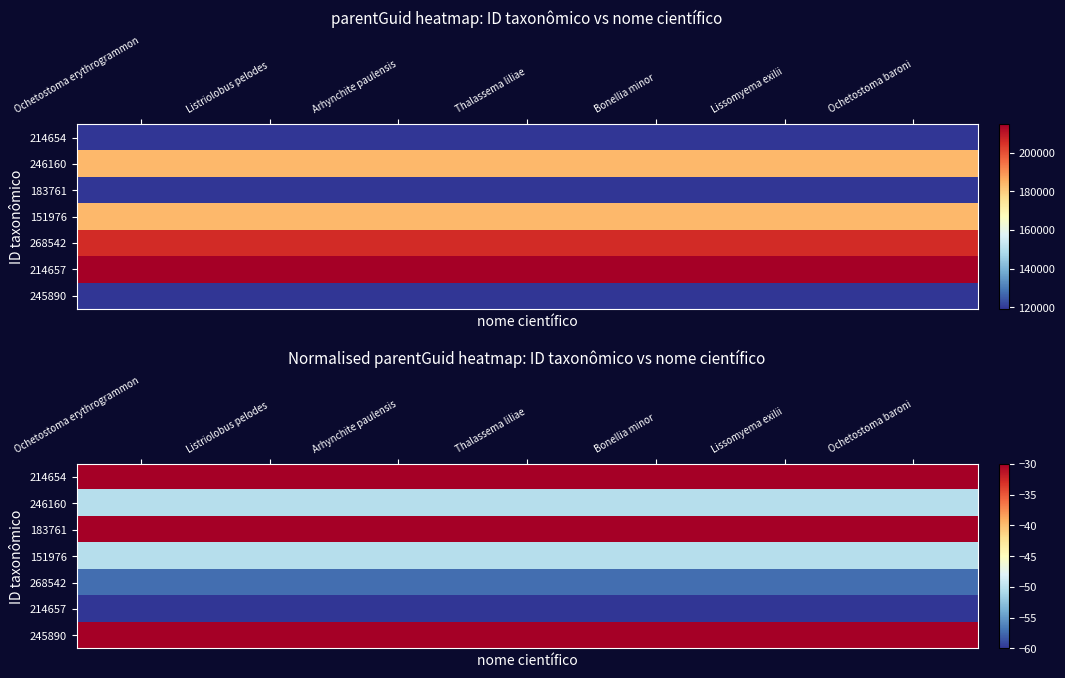

Rank the series at Bonellia minor from lowest to highest value.

214657, 268542, 246160, 151976, 183761, 214654, 245890